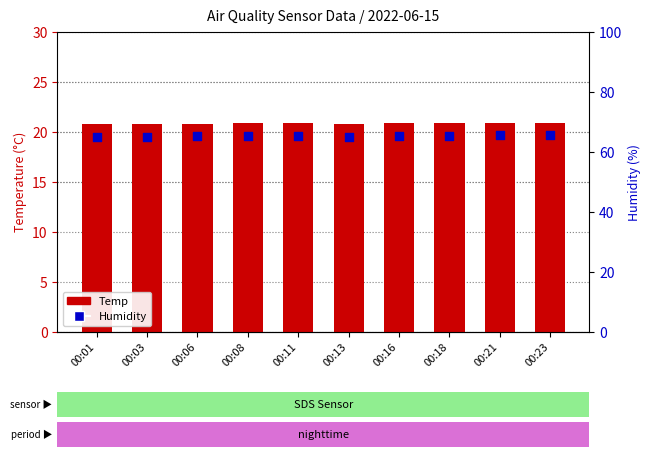

Which series has the largest total across all categories?

Humidity